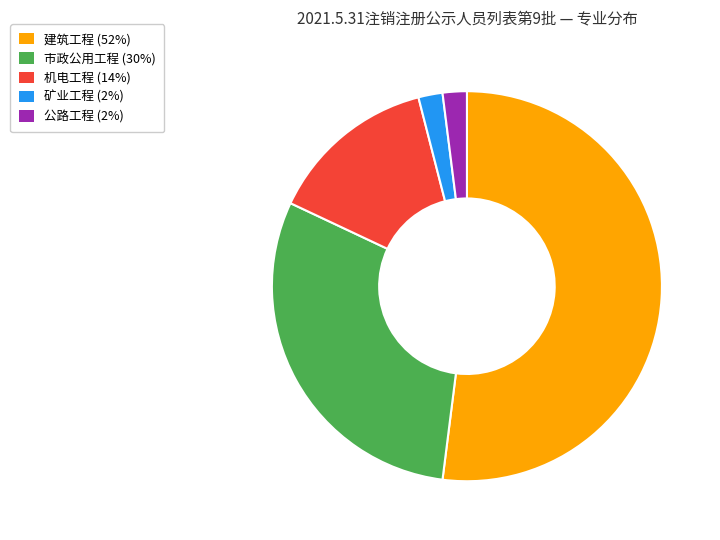

Is 市政公用工程 (30%) the majority of the pie?

No